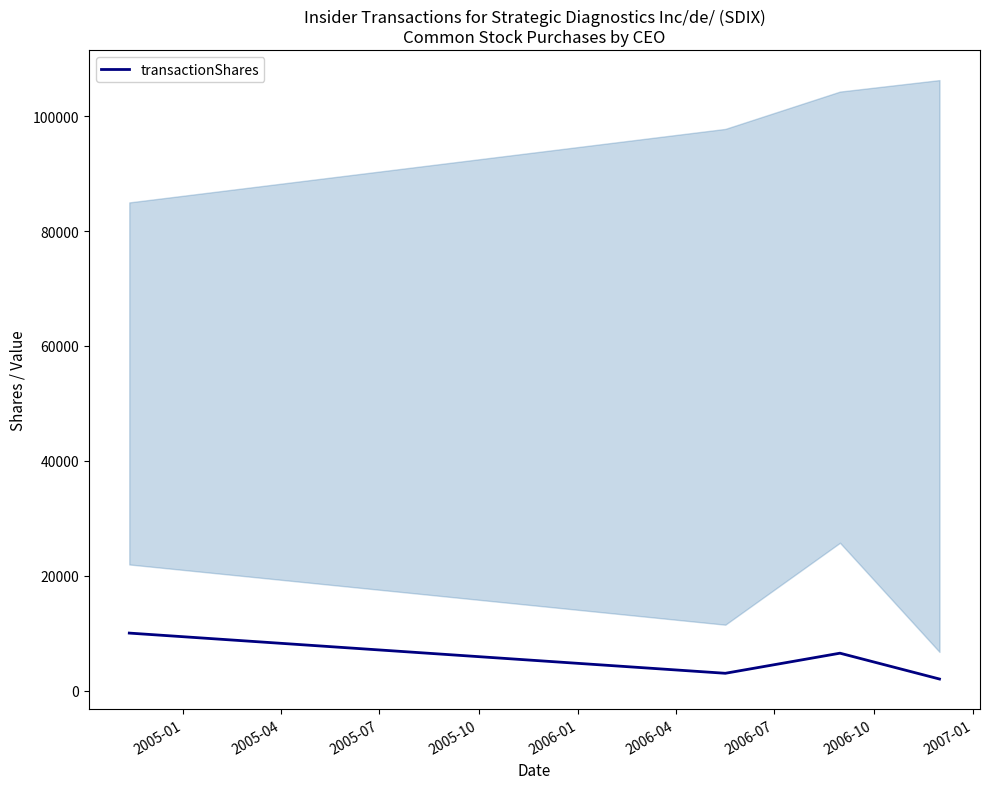

In transactionShares, how many points are lower than both neighbors (excluding endpoints)?

1